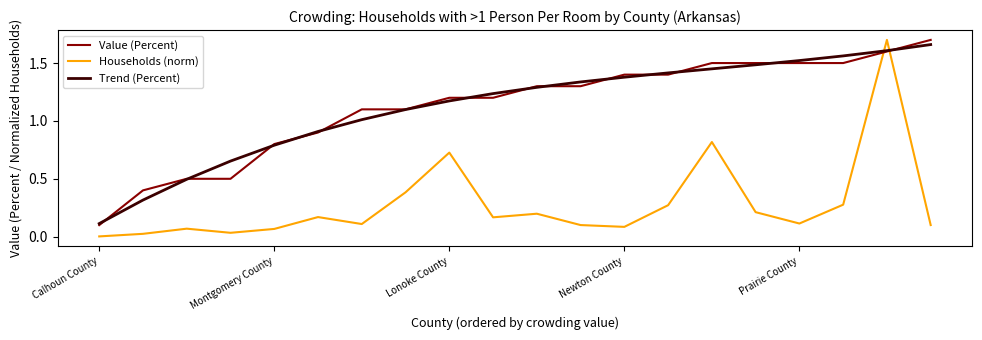

Which series has the largest range (max minus min)?

Households (norm)